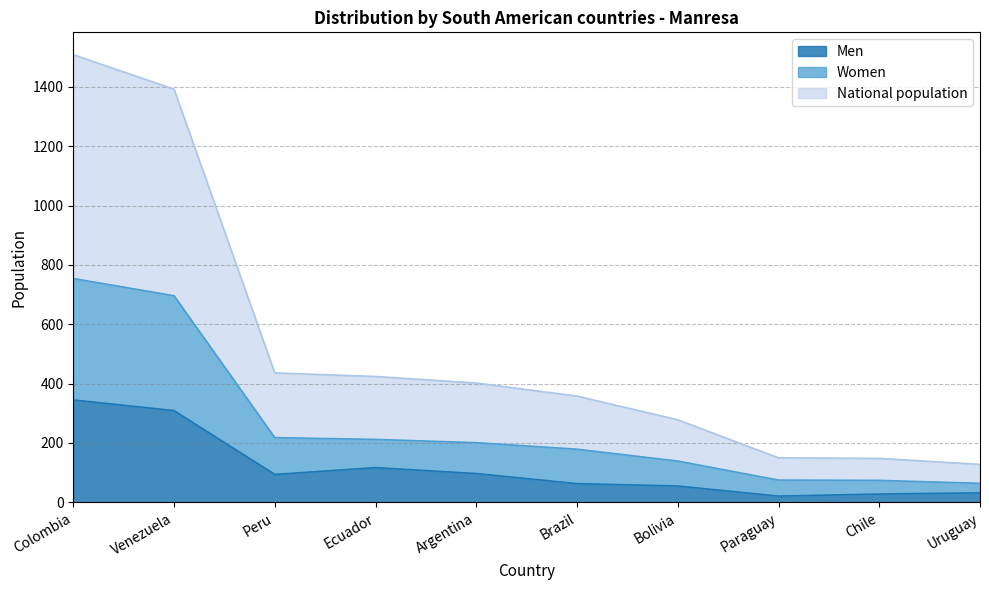

Rank the categories by National population value from highest to lowest.

Colombia, Venezuela, Peru, Ecuador, Argentina, Brazil, Bolivia, Paraguay, Chile, Uruguay